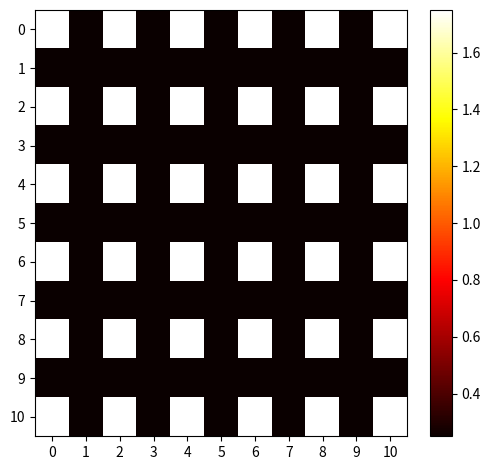

Reading left to right, transcribe all the data shown in this chart.

0: 0=1.8	1=0.2	2=1.8	3=0.2	4=1.8	5=0.2	6=1.8	7=0.2	8=1.8	9=0.2	10=1.8
1: 0=0.2	1=0.2	2=0.2	3=0.2	4=0.2	5=0.2	6=0.2	7=0.2	8=0.2	9=0.2	10=0.2
2: 0=1.8	1=0.2	2=1.8	3=0.2	4=1.8	5=0.2	6=1.8	7=0.2	8=1.8	9=0.2	10=1.8
3: 0=0.2	1=0.2	2=0.2	3=0.2	4=0.2	5=0.2	6=0.2	7=0.2	8=0.2	9=0.2	10=0.2
4: 0=1.8	1=0.2	2=1.8	3=0.2	4=1.8	5=0.2	6=1.8	7=0.2	8=1.8	9=0.2	10=1.8
5: 0=0.2	1=0.2	2=0.2	3=0.2	4=0.2	5=0.2	6=0.2	7=0.2	8=0.2	9=0.2	10=0.2
6: 0=1.8	1=0.2	2=1.8	3=0.2	4=1.8	5=0.2	6=1.8	7=0.2	8=1.8	9=0.2	10=1.8
7: 0=0.2	1=0.2	2=0.2	3=0.2	4=0.2	5=0.2	6=0.2	7=0.2	8=0.2	9=0.2	10=0.2
8: 0=1.8	1=0.2	2=1.8	3=0.2	4=1.8	5=0.2	6=1.8	7=0.2	8=1.8	9=0.2	10=1.8
9: 0=0.2	1=0.2	2=0.2	3=0.2	4=0.2	5=0.2	6=0.2	7=0.2	8=0.2	9=0.2	10=0.2
10: 0=1.8	1=0.2	2=1.8	3=0.2	4=1.8	5=0.2	6=1.8	7=0.2	8=1.8	9=0.2	10=1.8